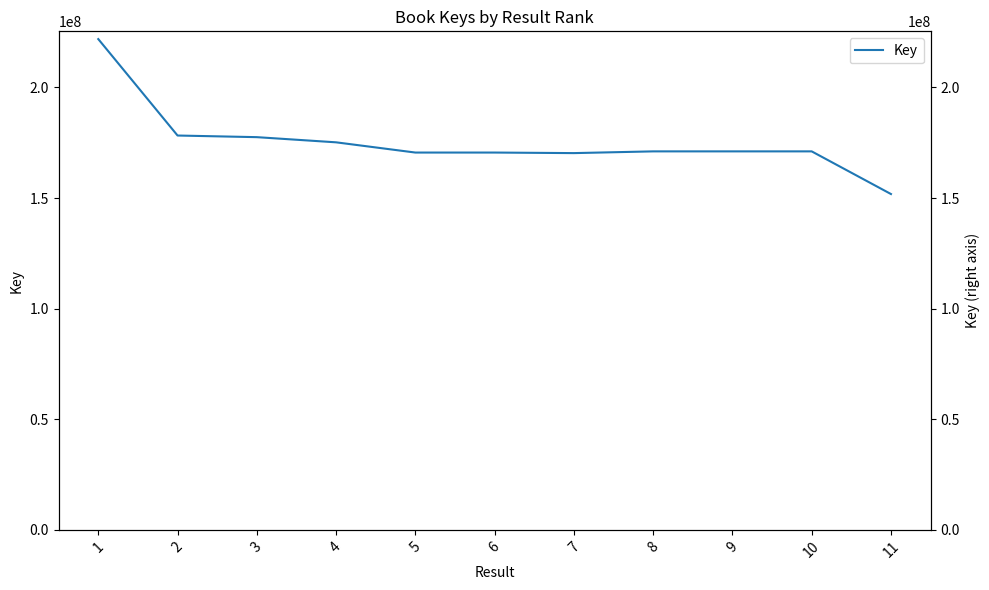

Which has a higher value, 1 or 3?

1